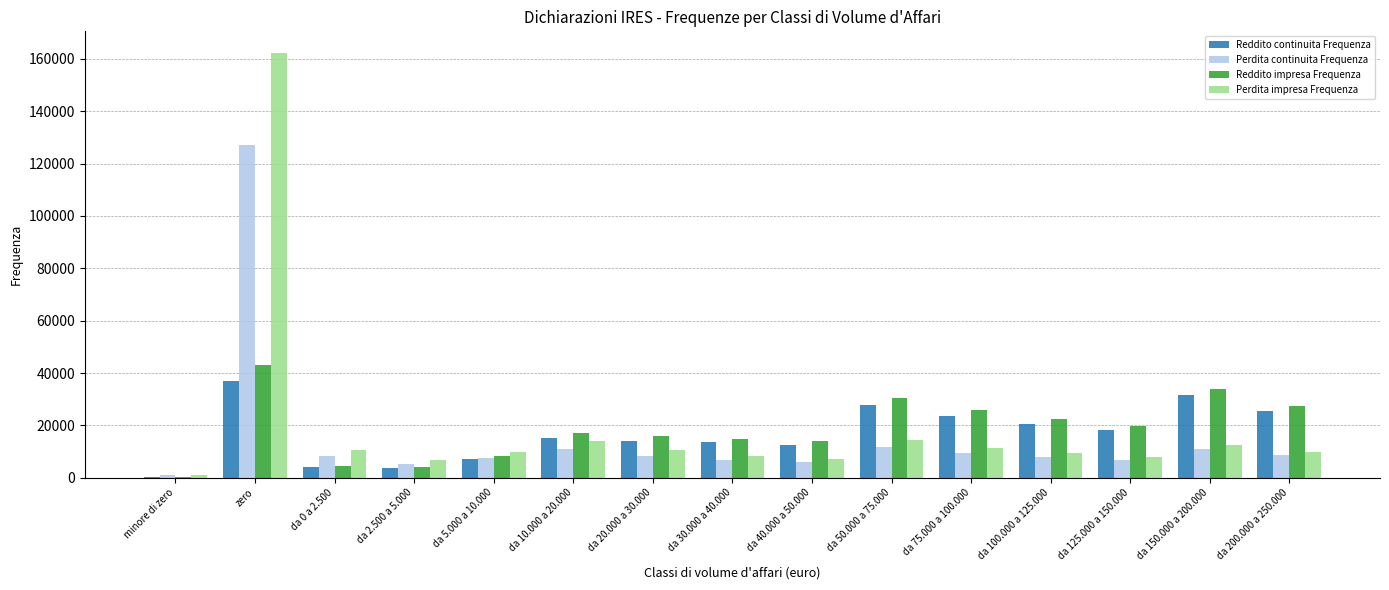

At which category does the chart reach its peak across all series?

zero